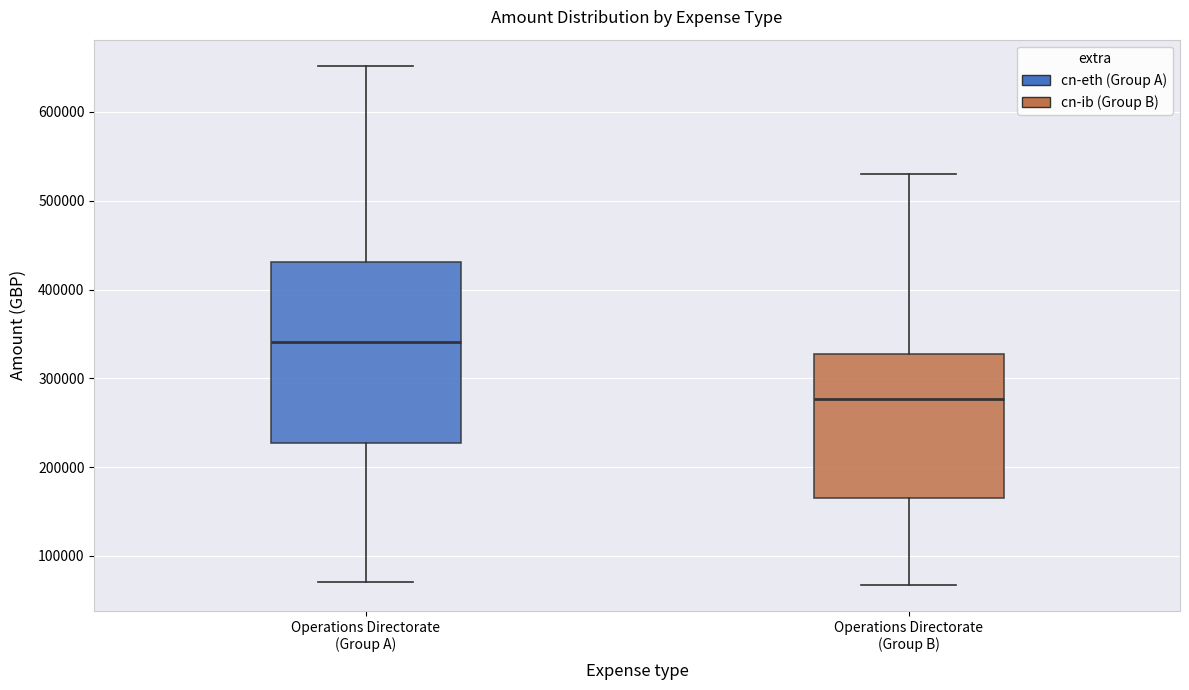

Where does the lower whisker of the box for Operations Directorate (Group A) end on the y-axis? The values are not printed on the chart, so give them approximately, as read against the axis.

70000